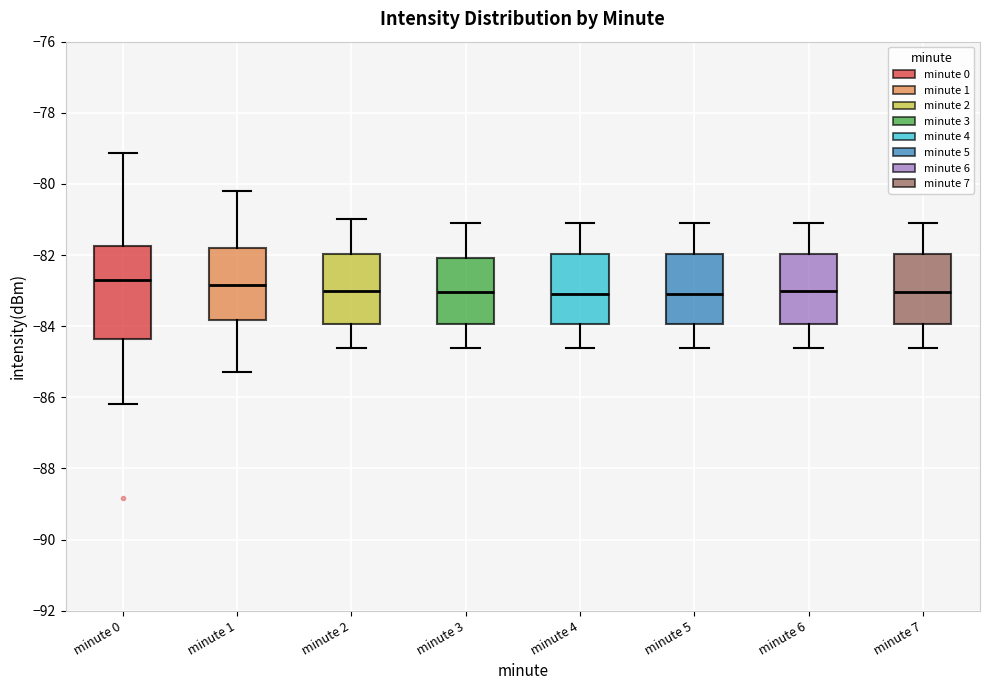

Where does the upper whisker of the box for minute 6 end on the y-axis? The values are not printed on the chart, so give them approximately, as read against the axis.

-81.0